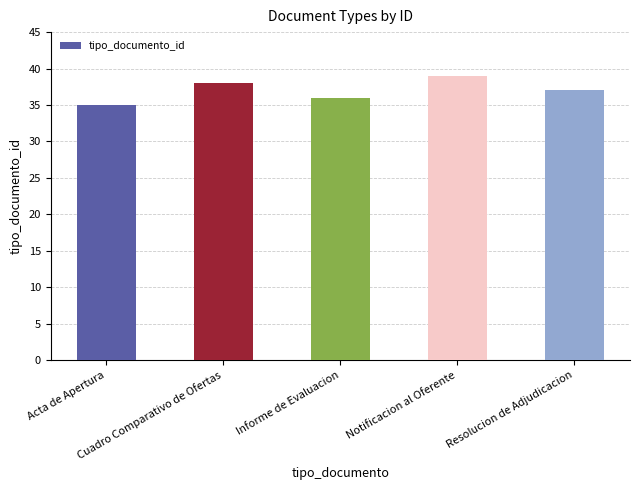

What is the label of the 5th bar from the right?

Acta de Apertura